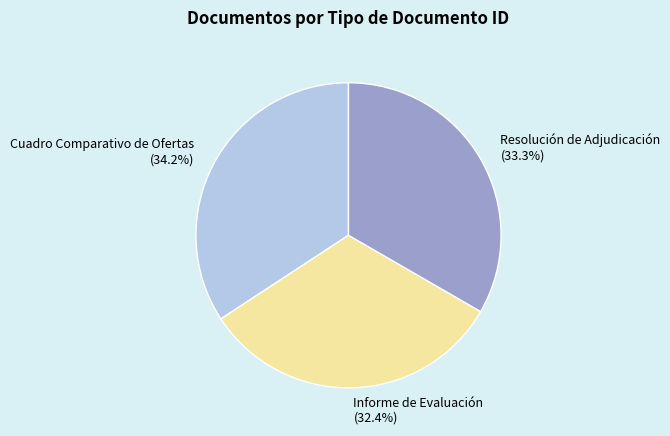

Is there a majority slice in this chart?

No